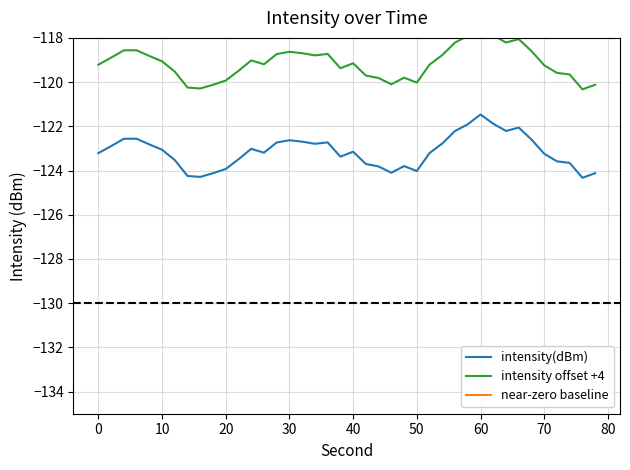

At which label does intensity(dBm) reach its peak?

60